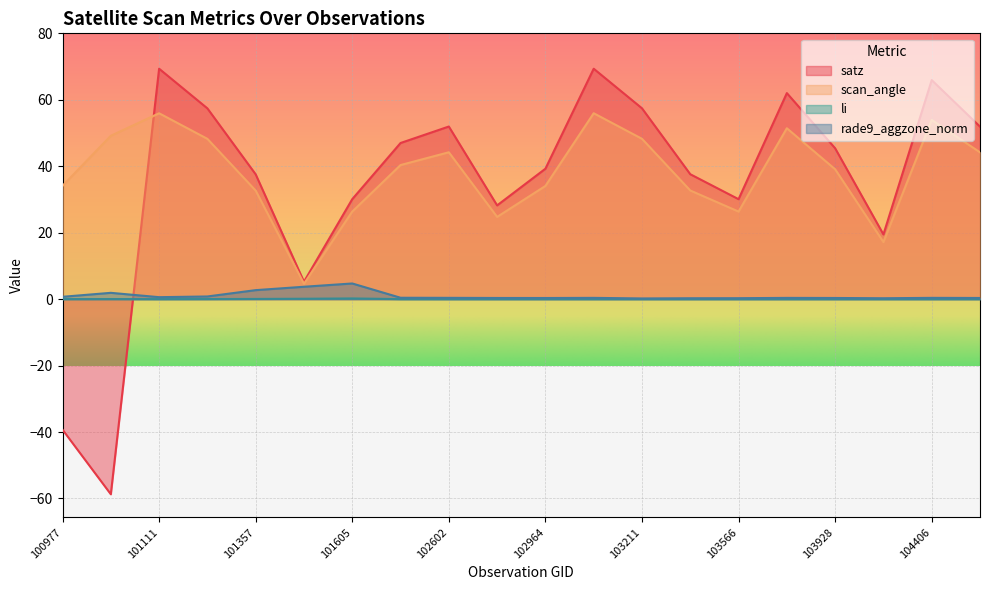

What is the difference between the second highest and minimum values in the scan_angle series?

51.3